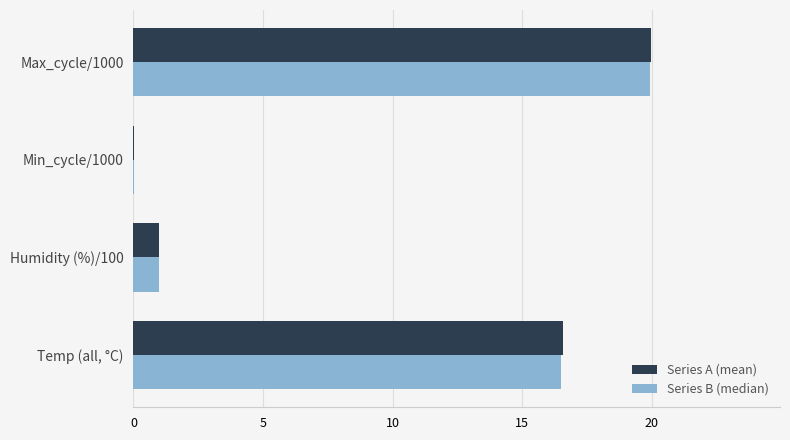

Which category has the highest value across all series?

Max_cycle/1000